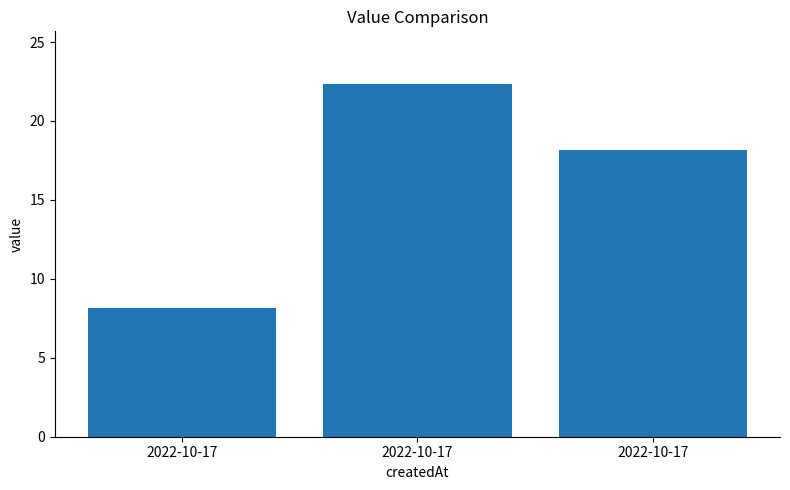

How many values are below 18?

1